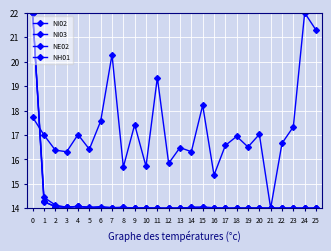

How many lines are shown in the chart?

4